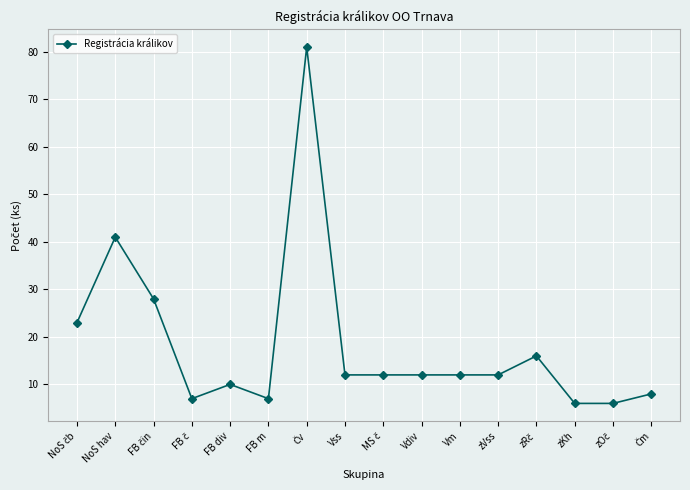

What position from the left is zVss?

12